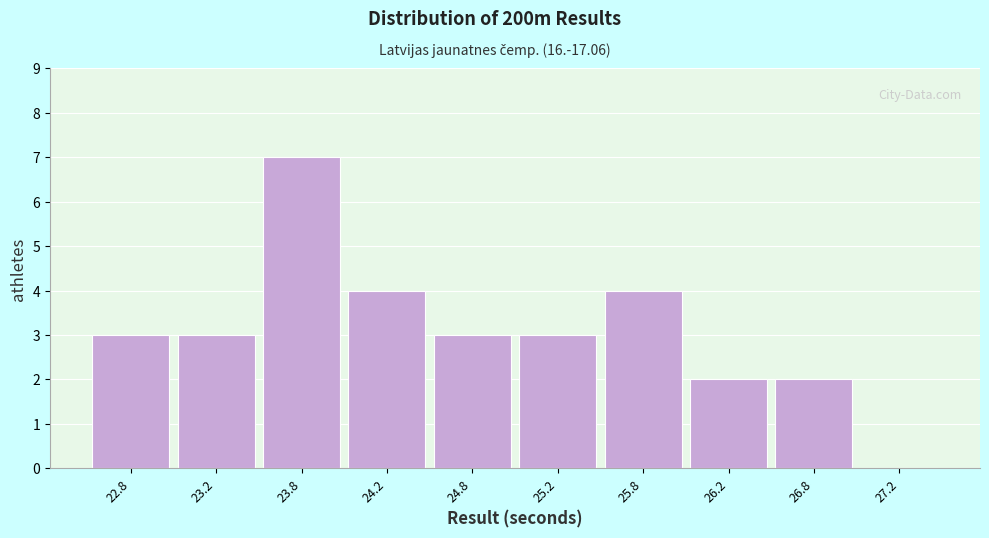

Which range on the x-axis has the tallest bar?

23.5 to 24.0